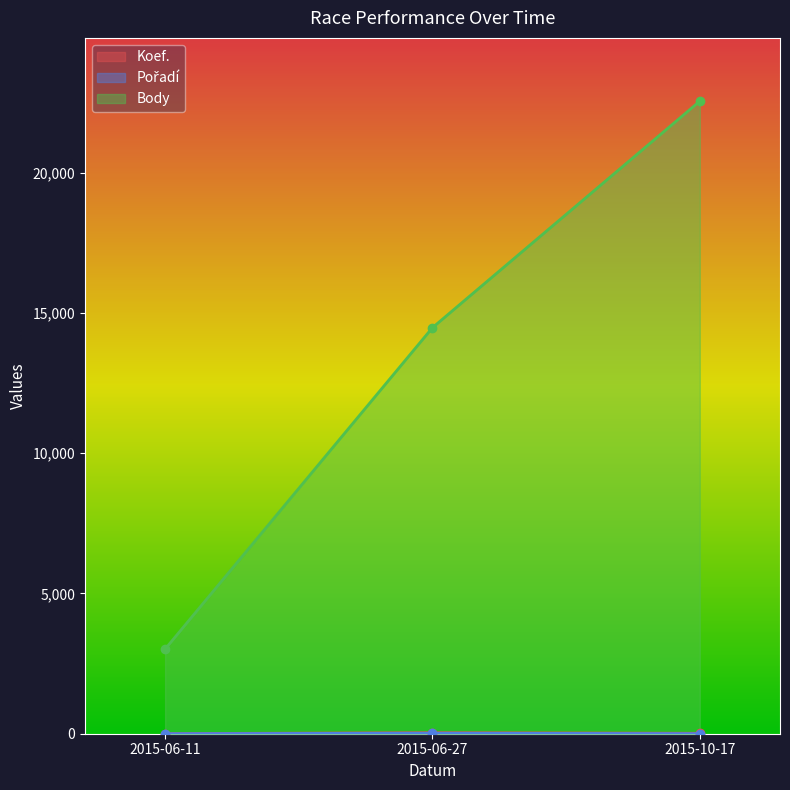

Read the Pořadí value at 2015-06-11.

2